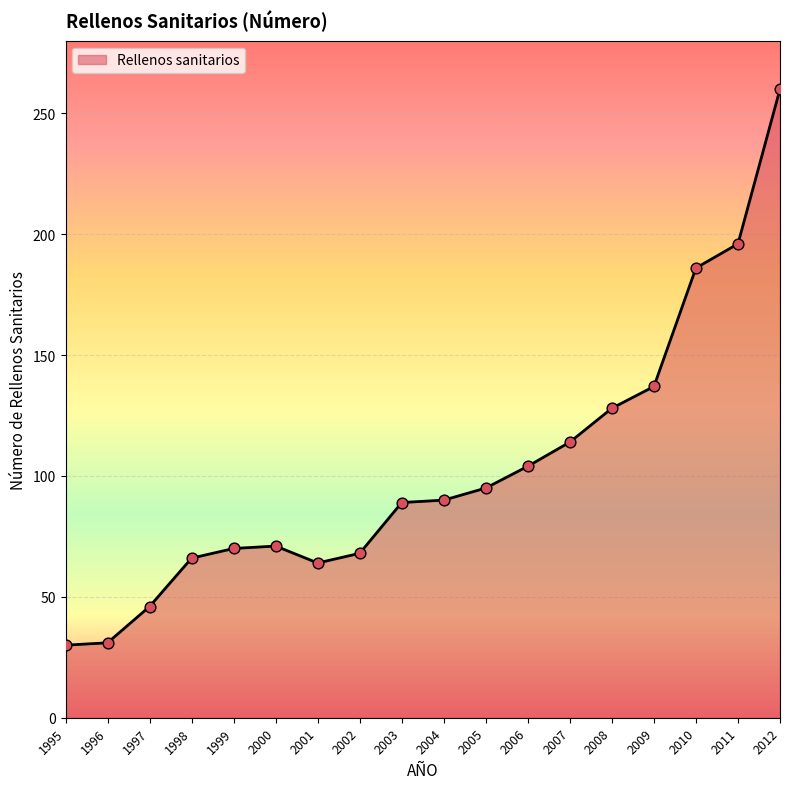

What is the ratio of the value at 1995 to the value at 2005?

0.3